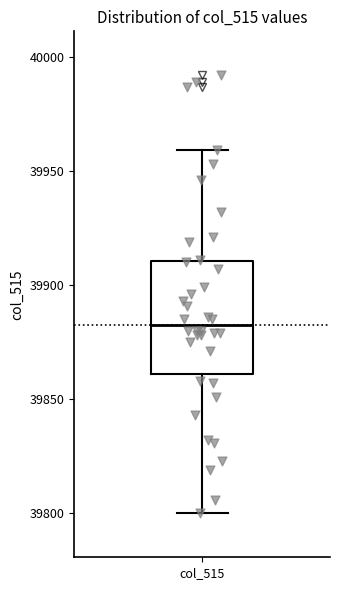

Read this box plot against the y-axis: the position of the median line, the range covered by the box, and the ends of both whiskers. The values are not printed on the chart, so give them approximately, as read against the axis.

median 39885, box 39860 to 39910, whiskers 39800 to 39960